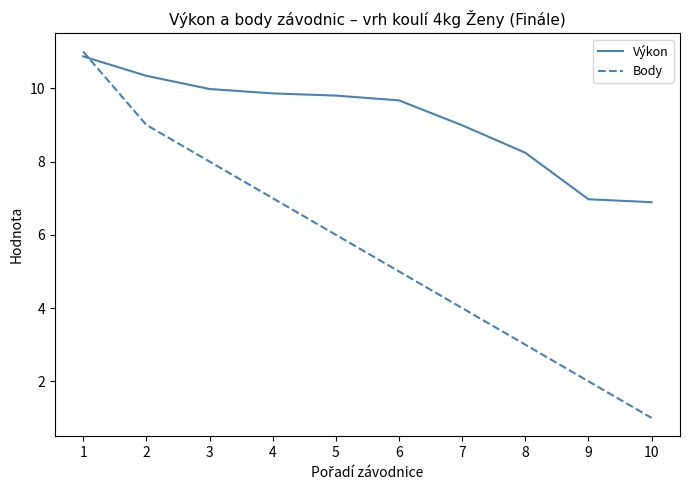

What is the spread (max minus min) of values at 1?

0.1